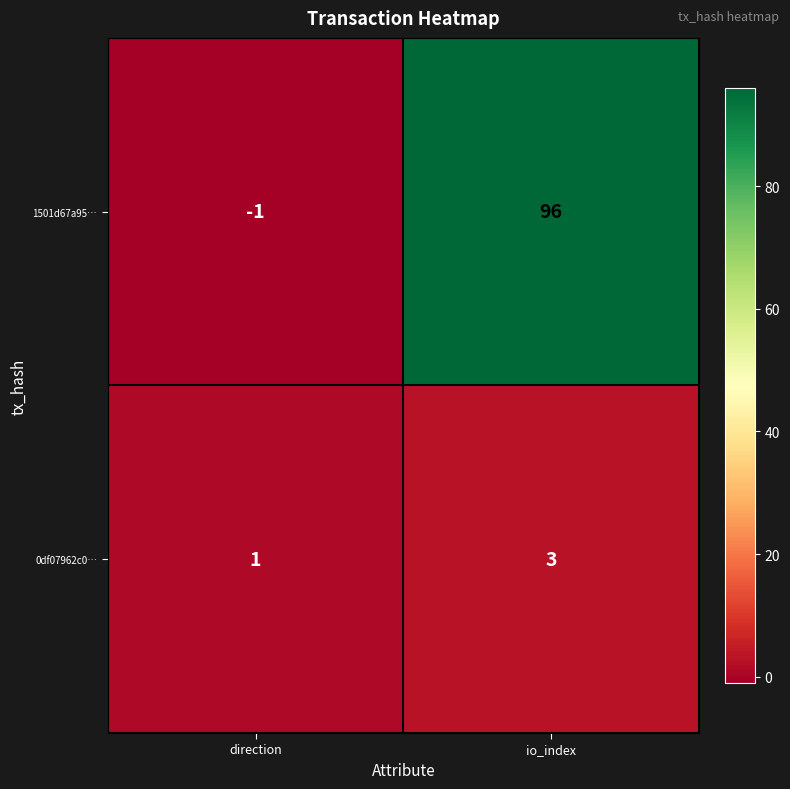

What is the maximum value for 1501d67a95…?

96